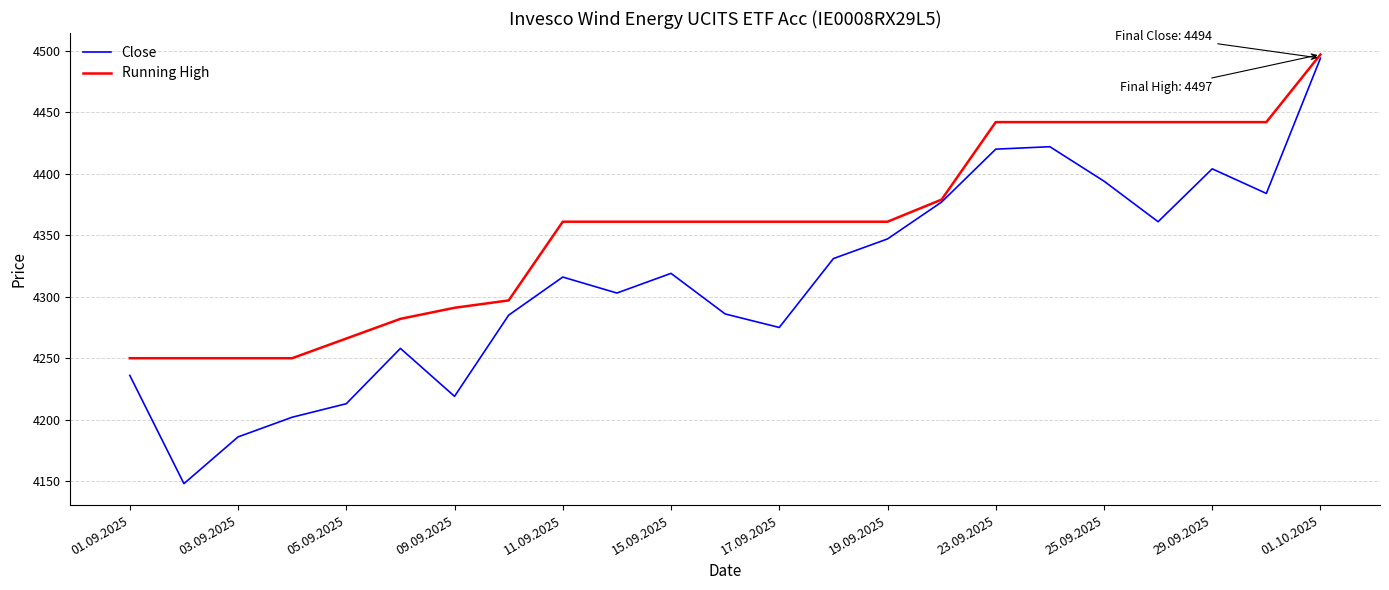

What is the greatest value displayed?

4497